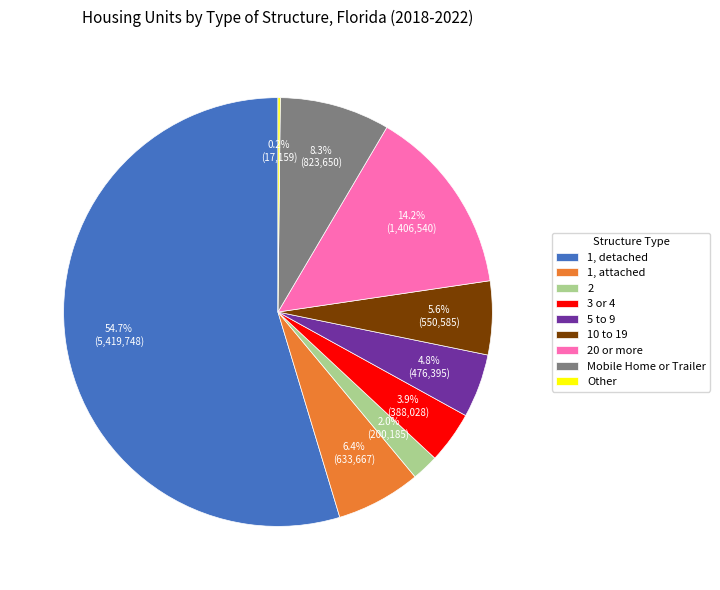

What is the largest slice in the pie chart?

1, detached